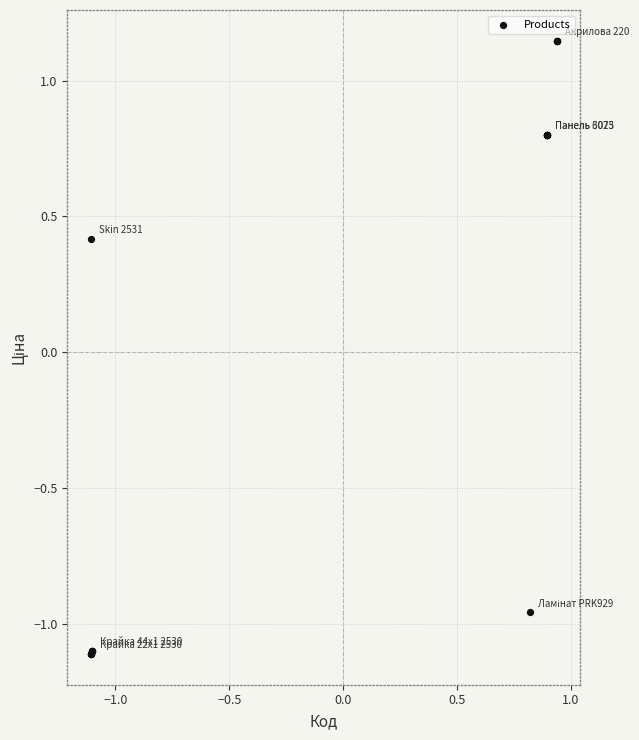

What Y value in the scatter plot is closest to 0?

0.4